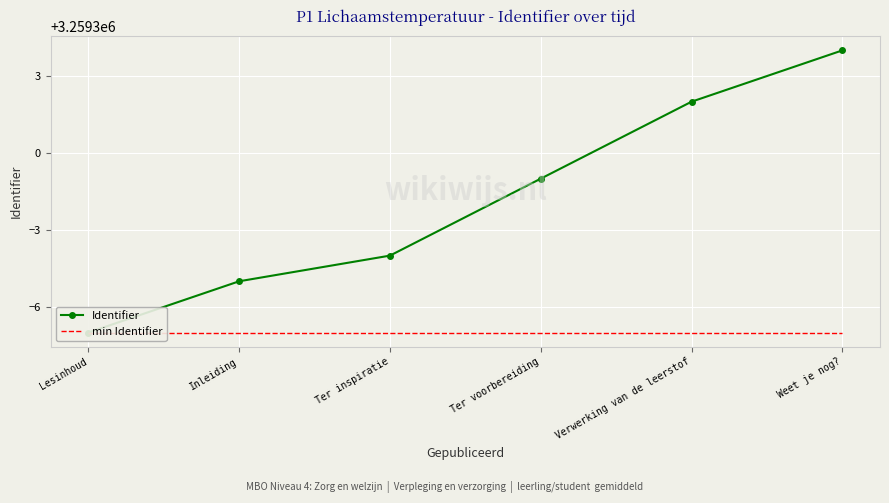

At which category does the chart reach its peak across all series?

Weet je nog?